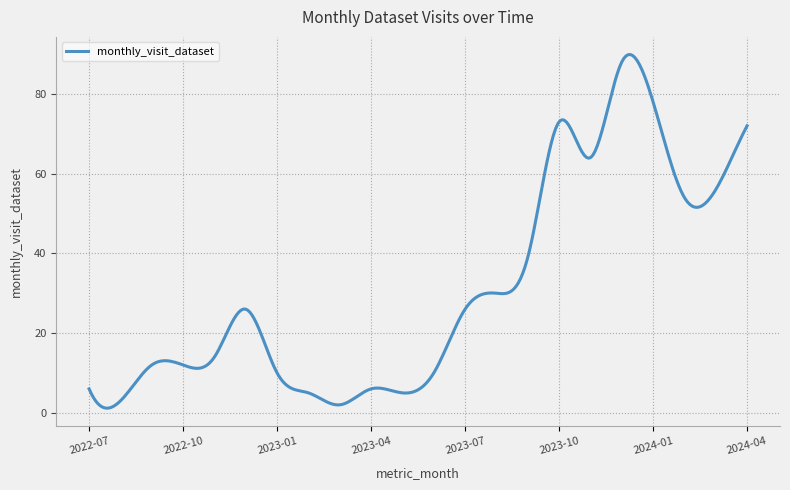

What is the smallest value displayed?

1.2